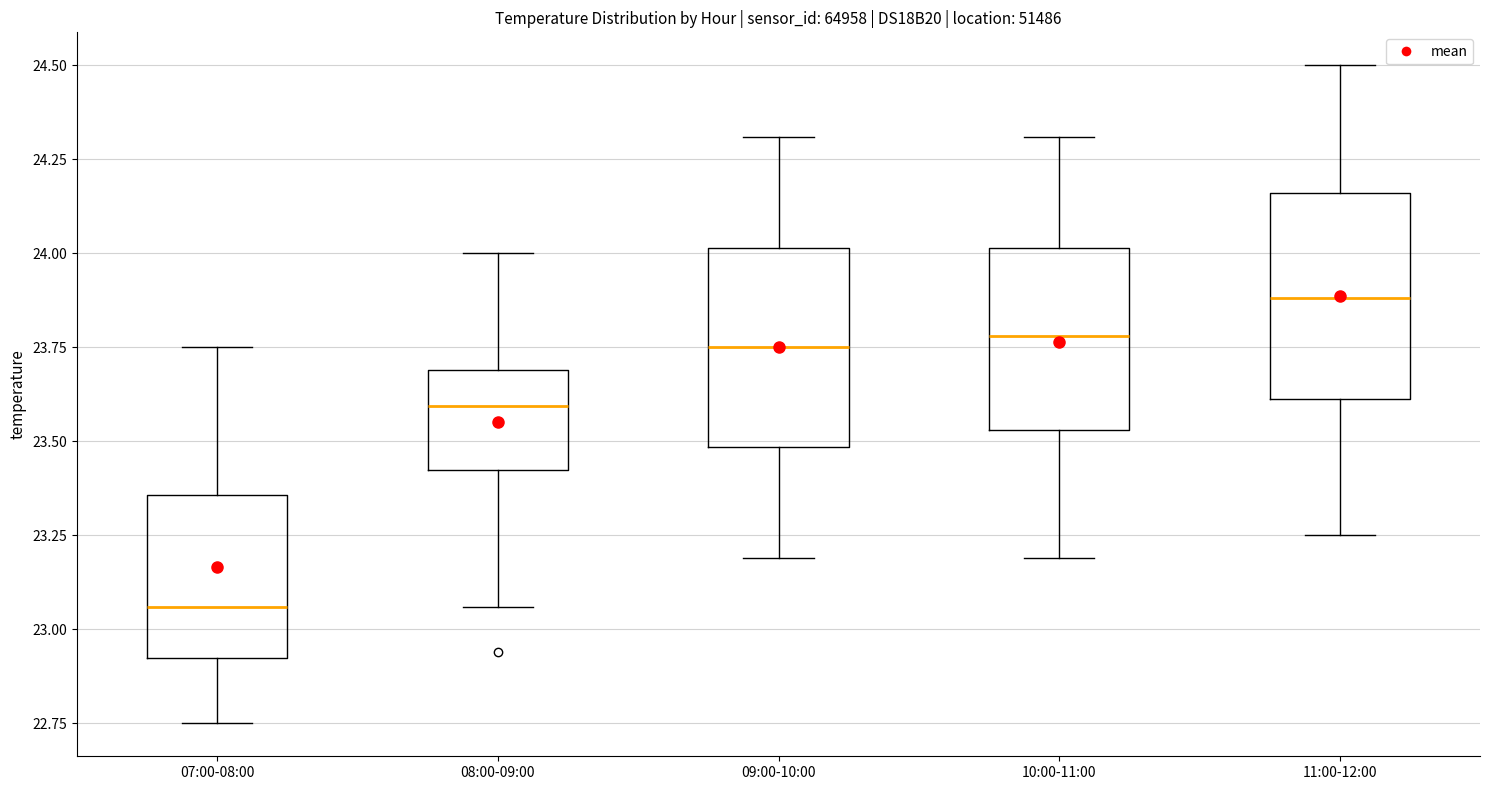

Reading left to right, transcribe this box plot: for each box, give where its median line is, the range the box spans, and where its two whiskers end, as read against the y-axis. The values are not printed on the chart, so give them approximately, as read against the axis.

07:00-08:00: median 23.05, box 22.95 to 23.35, whiskers 22.75 to 23.75
08:00-09:00: median 23.60, box 23.45 to 23.70, whiskers 23.05 to 24.00
09:00-10:00: median 23.75, box 23.50 to 24.00, whiskers 23.20 to 24.30
10:00-11:00: median 23.80, box 23.55 to 24.00, whiskers 23.20 to 24.30
11:00-12:00: median 23.90, box 23.60 to 24.15, whiskers 23.25 to 24.50